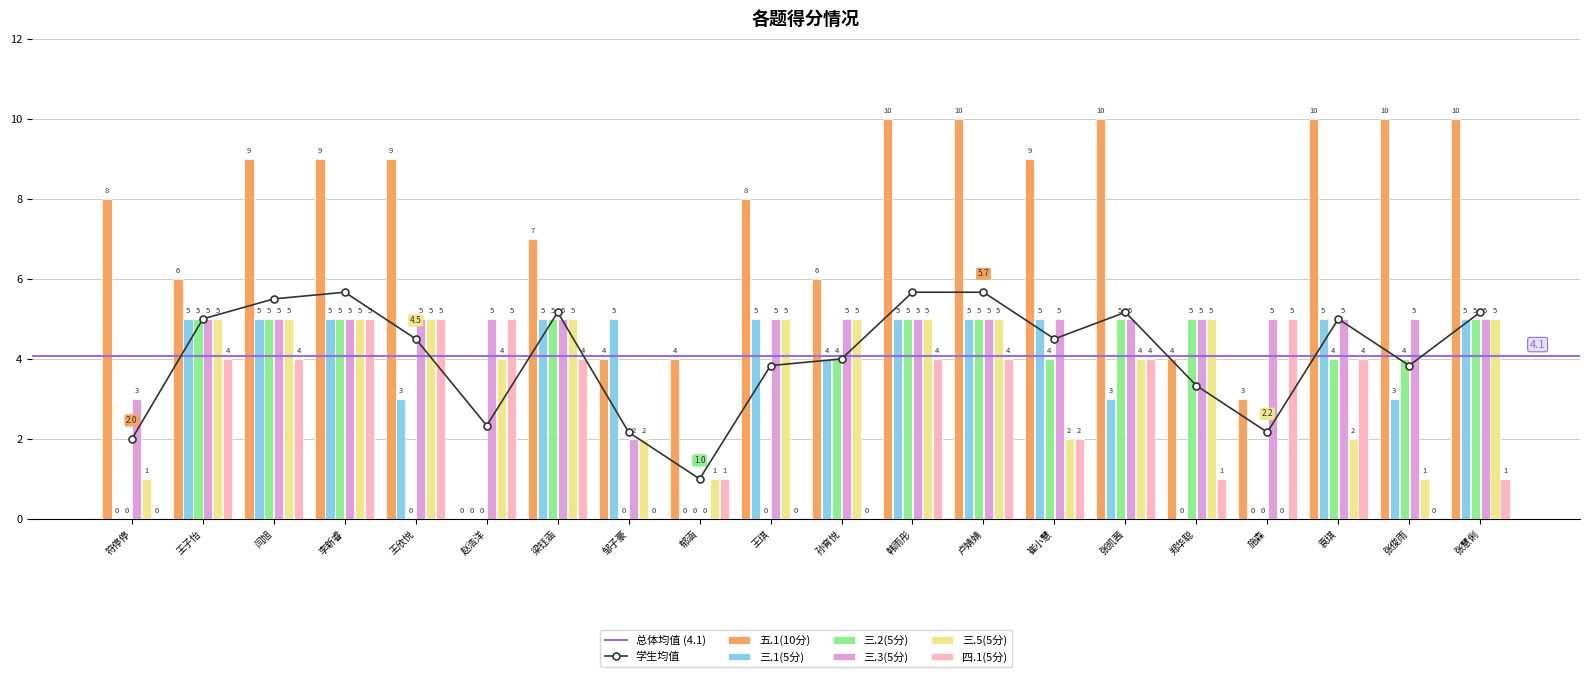

Which label corresponds to the largest value in the chart?

韩雨彤